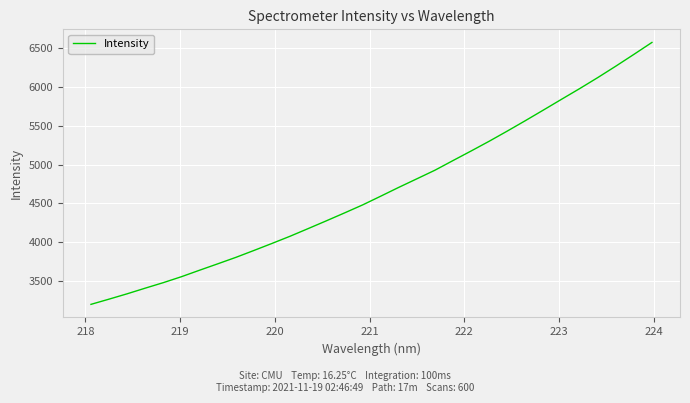

What is the greatest value displayed?

6574.5